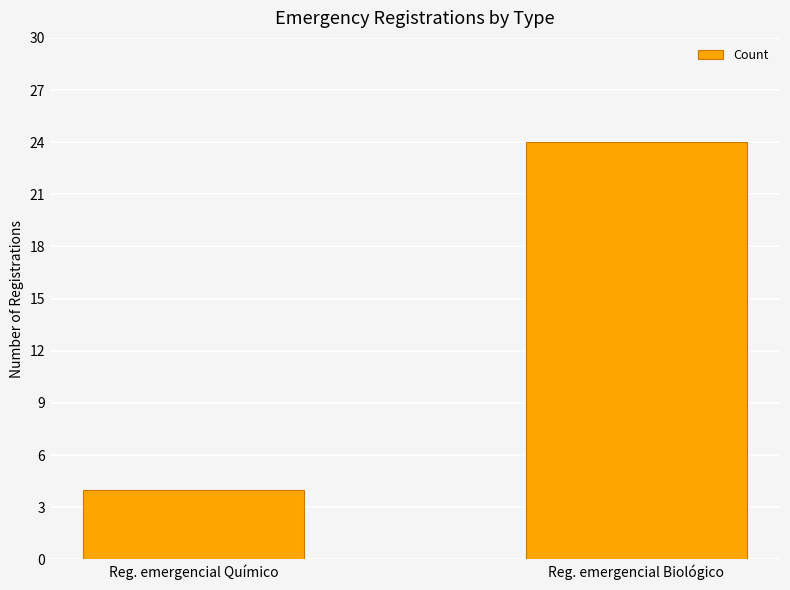

What is the sum of all values?

28